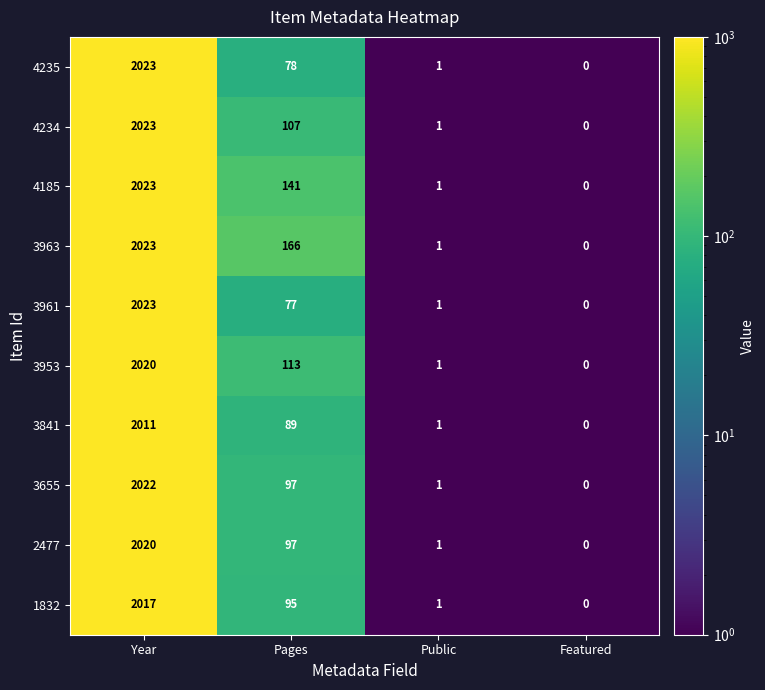

What value does the 4235 series have at Pages, to the nearest 100?

100